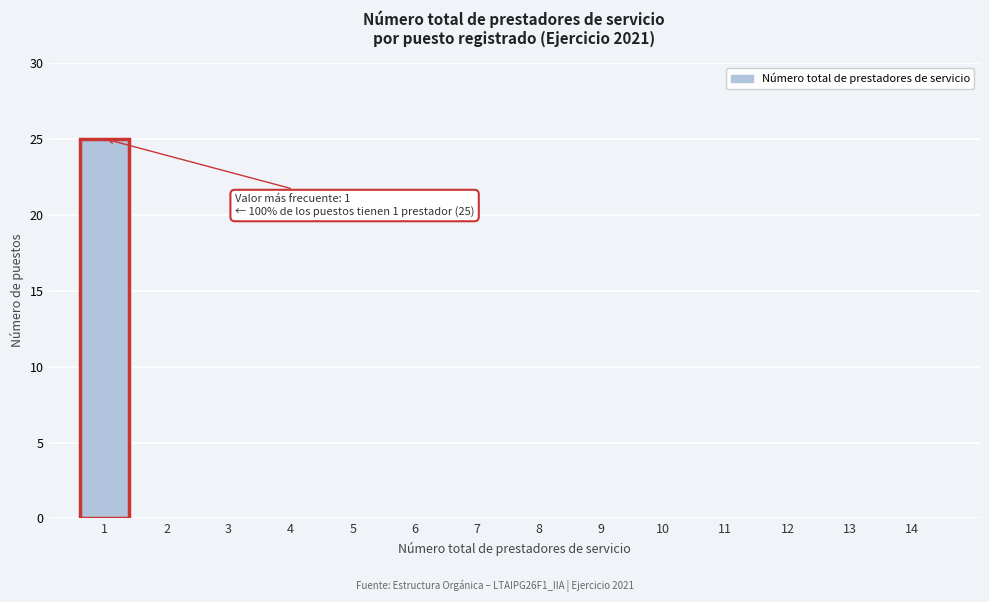

Reading left to right, transcribe all the data shown in this chart.

1=25	2=0	3=0	4=0	5=0	6=0	7=0	8=0	9=0	10=0	11=0	12=0	13=0	14=0